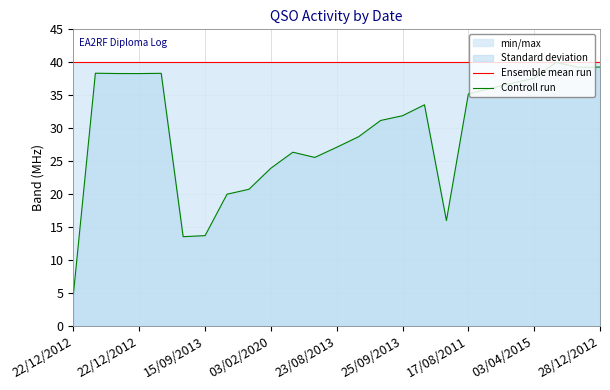

Reading right to left, list all the values displayed in this chart.

Ensemble mean run: 40.0	40.0	40.0	40.0	40.0	40.0	40.0	40.0	40.0	40.0	40.0	40.0	40.0	40.0	40.0	40.0	40.0	40.0	40.0	40.0	40.0	40.0	40.0	40.0	40.0
Controll run: 39.3	39.3	40.0	37.6	36.8	36.0	35.2	16.0	33.6	31.9	31.2	28.7	27.1	25.6	26.4	24.0	20.8	20.0	13.7	13.6	38.3	38.3	38.3	38.3	4.9